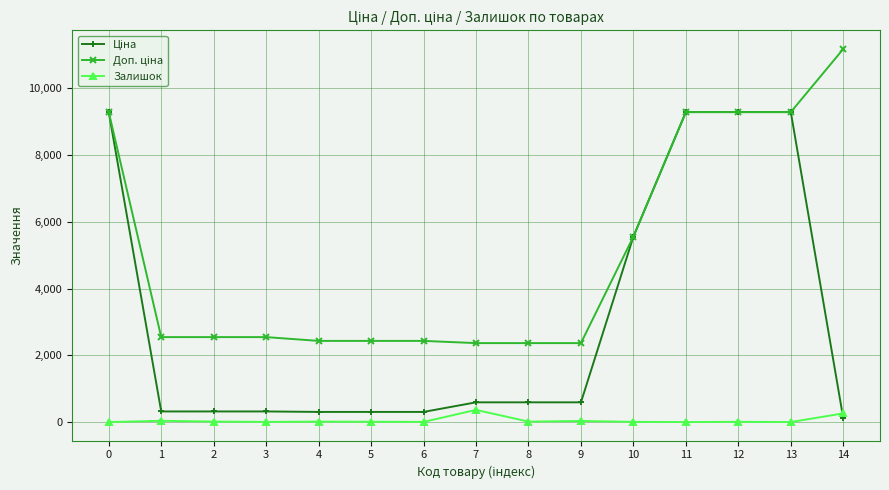

True or false: Залишок has more than 0 points higher than both neighbors.

True